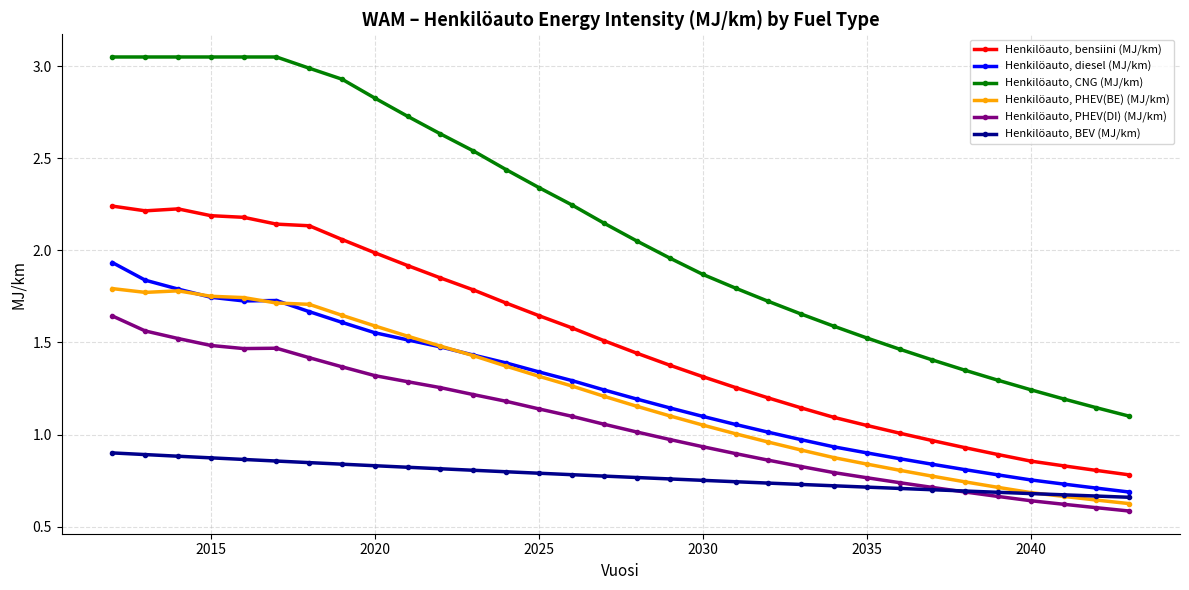

What are all the series names shown in the legend?

Henkilöauto, bensiini (MJ/km), Henkilöauto, diesel (MJ/km), Henkilöauto, CNG (MJ/km), Henkilöauto, PHEV(BE) (MJ/km), Henkilöauto, PHEV(DI) (MJ/km), Henkilöauto, BEV (MJ/km)